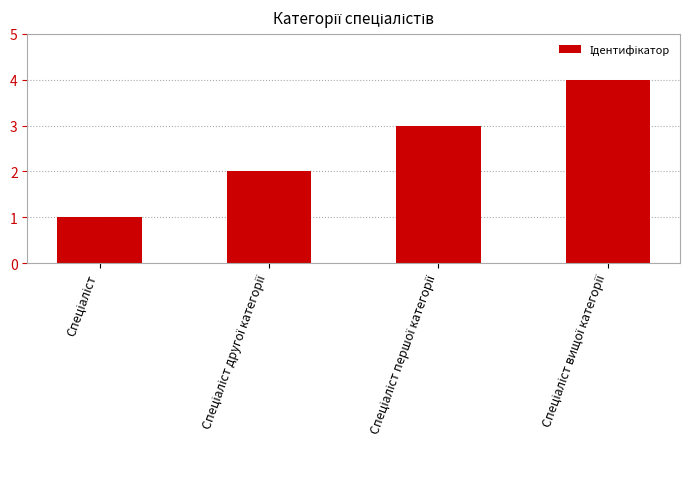

What is the sum of all values?

10